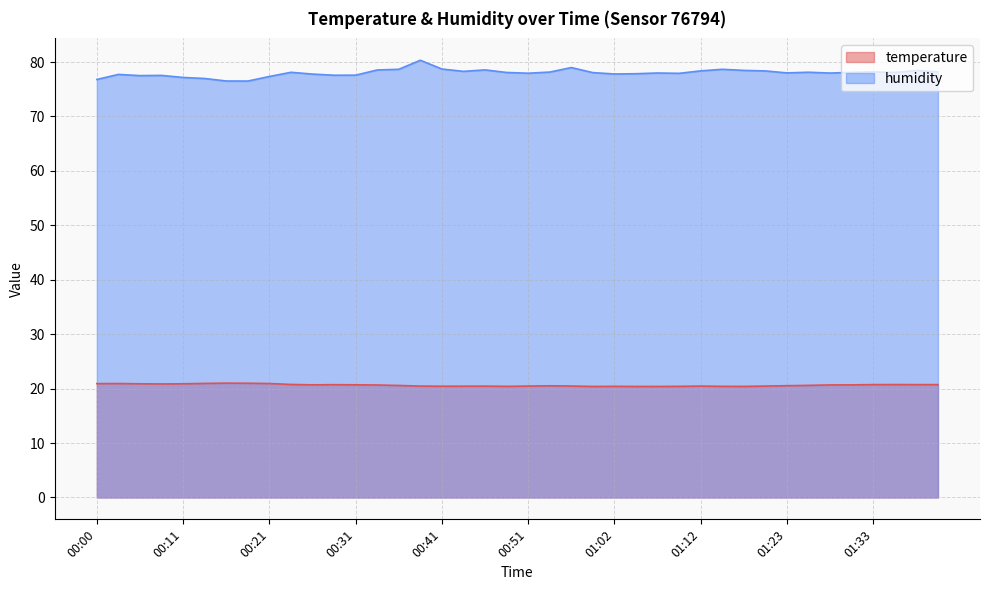

Does the chart display data point markers on the line(s)?

No